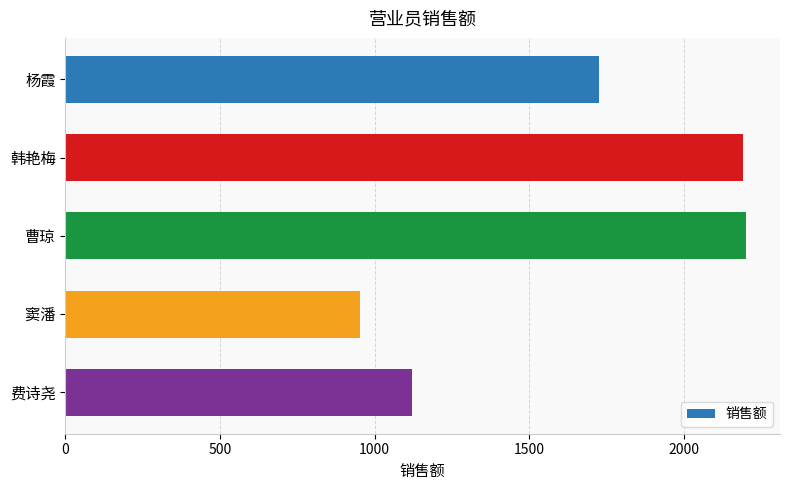

How many data points are above 1726?

3